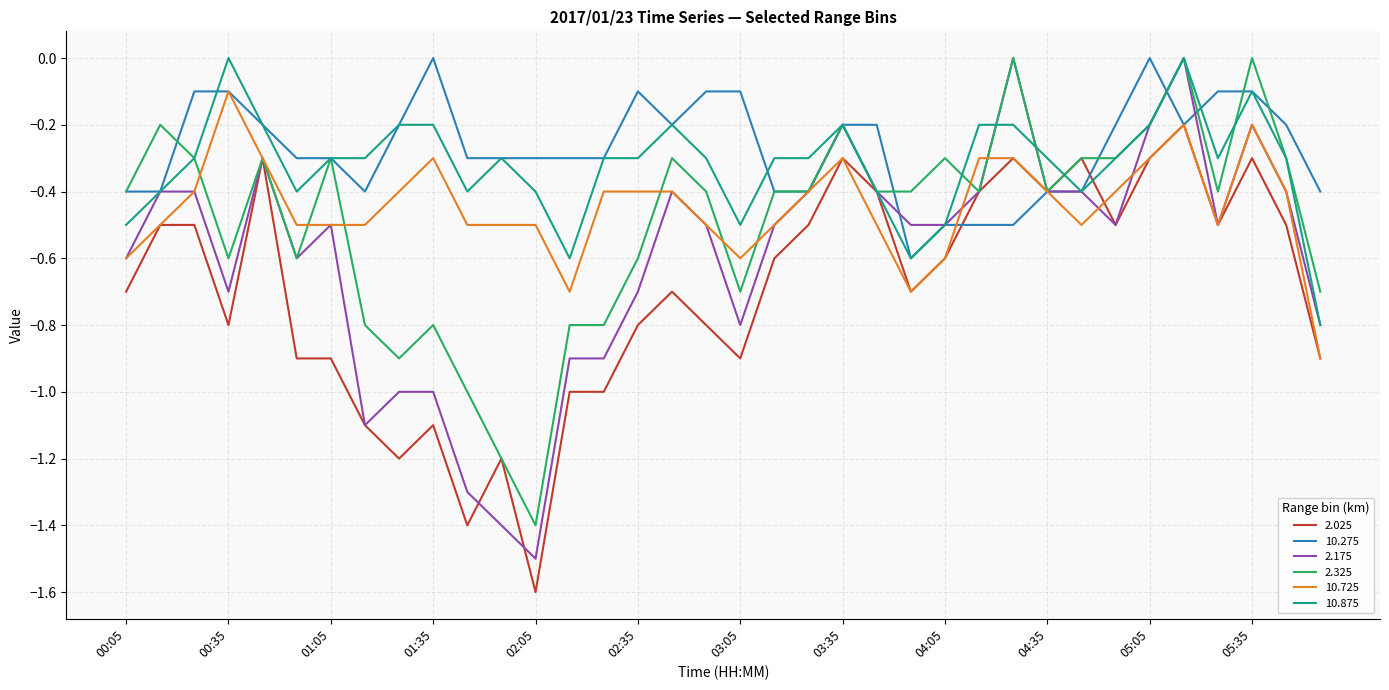

What is the lowest value of the 2.325 series?

-1.4